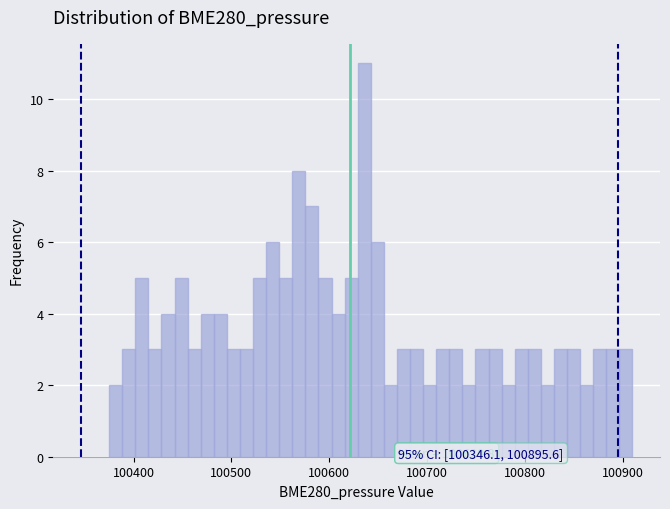

Around what value on the x-axis is the tallest bar? Give the approximate position of its centre, as read against the axis.

100640